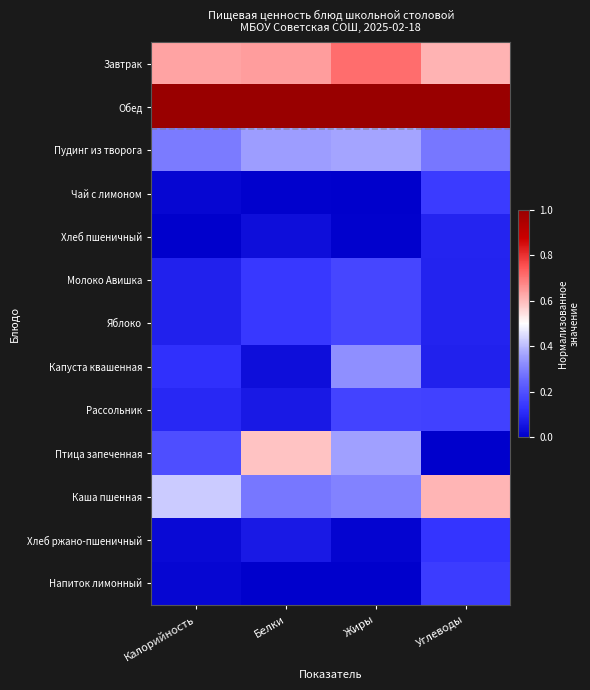

Which series has the largest range (max minus min)?

Птица запеченная